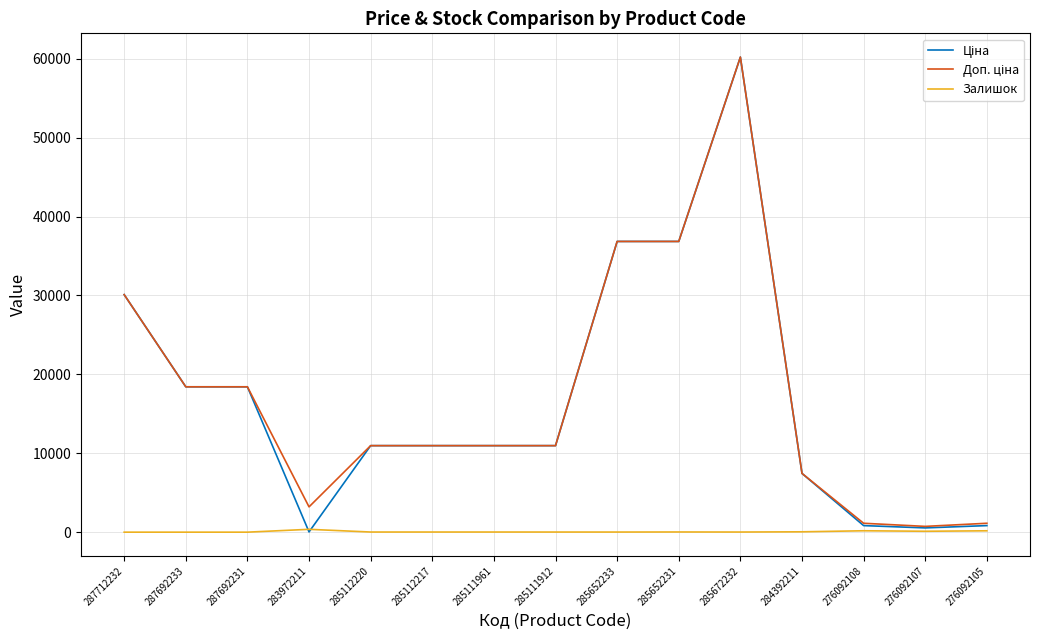

What is the total value across all series at 287712232?

60205.6